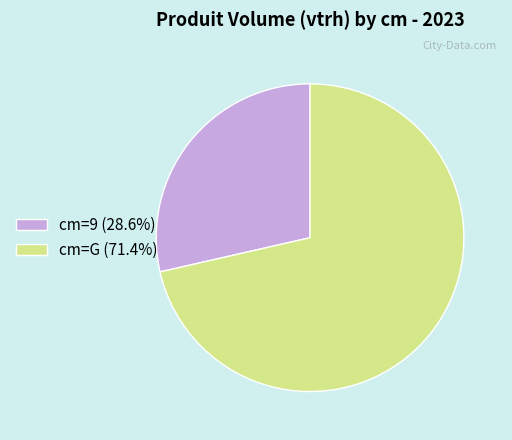

Is the sum of cm=G (71.4%) and cm=9 (28.6%) greater than half?

Yes